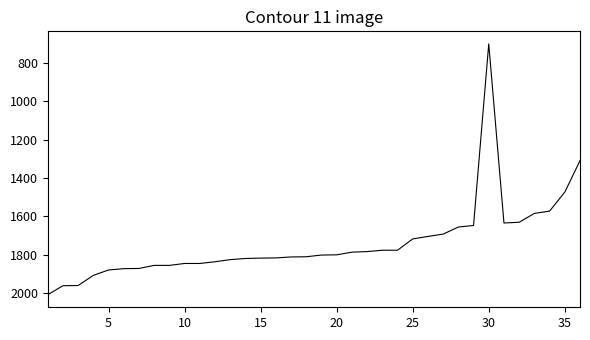

What is the difference between the maximum and minimum values?

1308